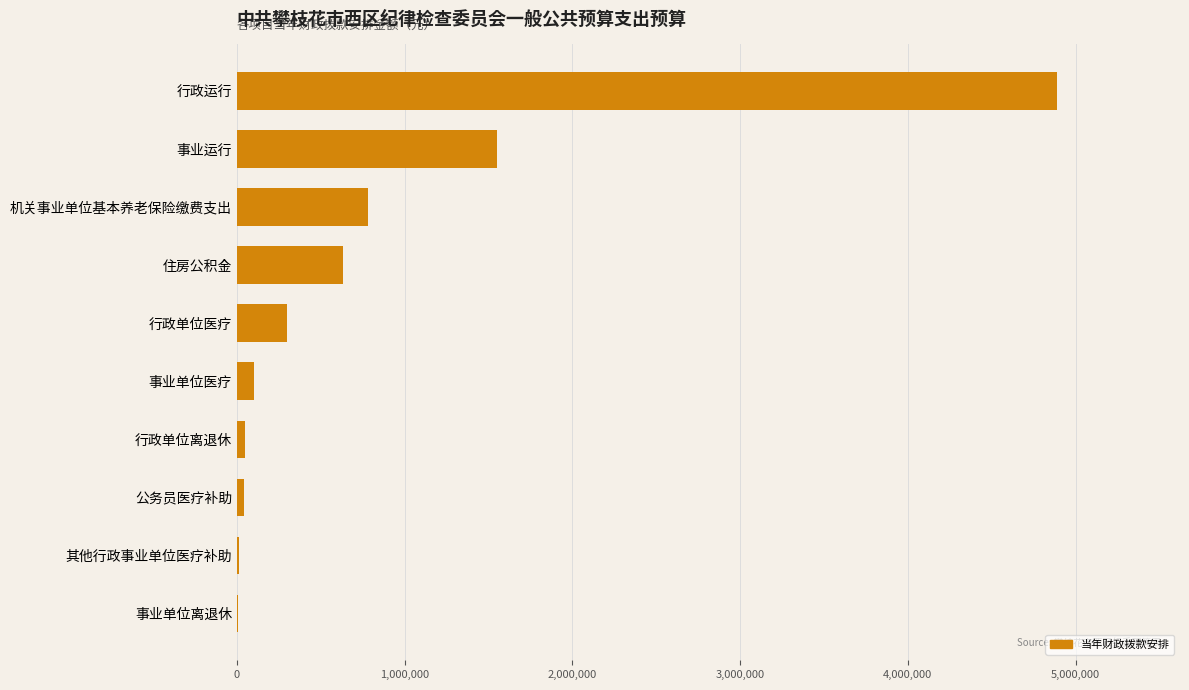

Count the number of values greater than 300114.

5